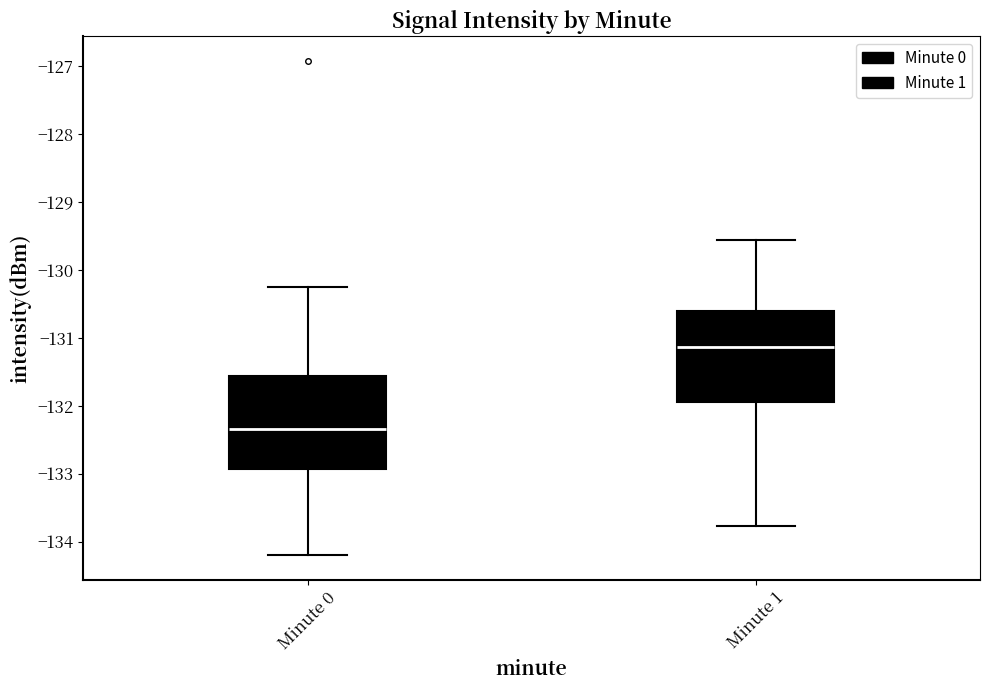

Which box has the lowest median line?

Minute 0